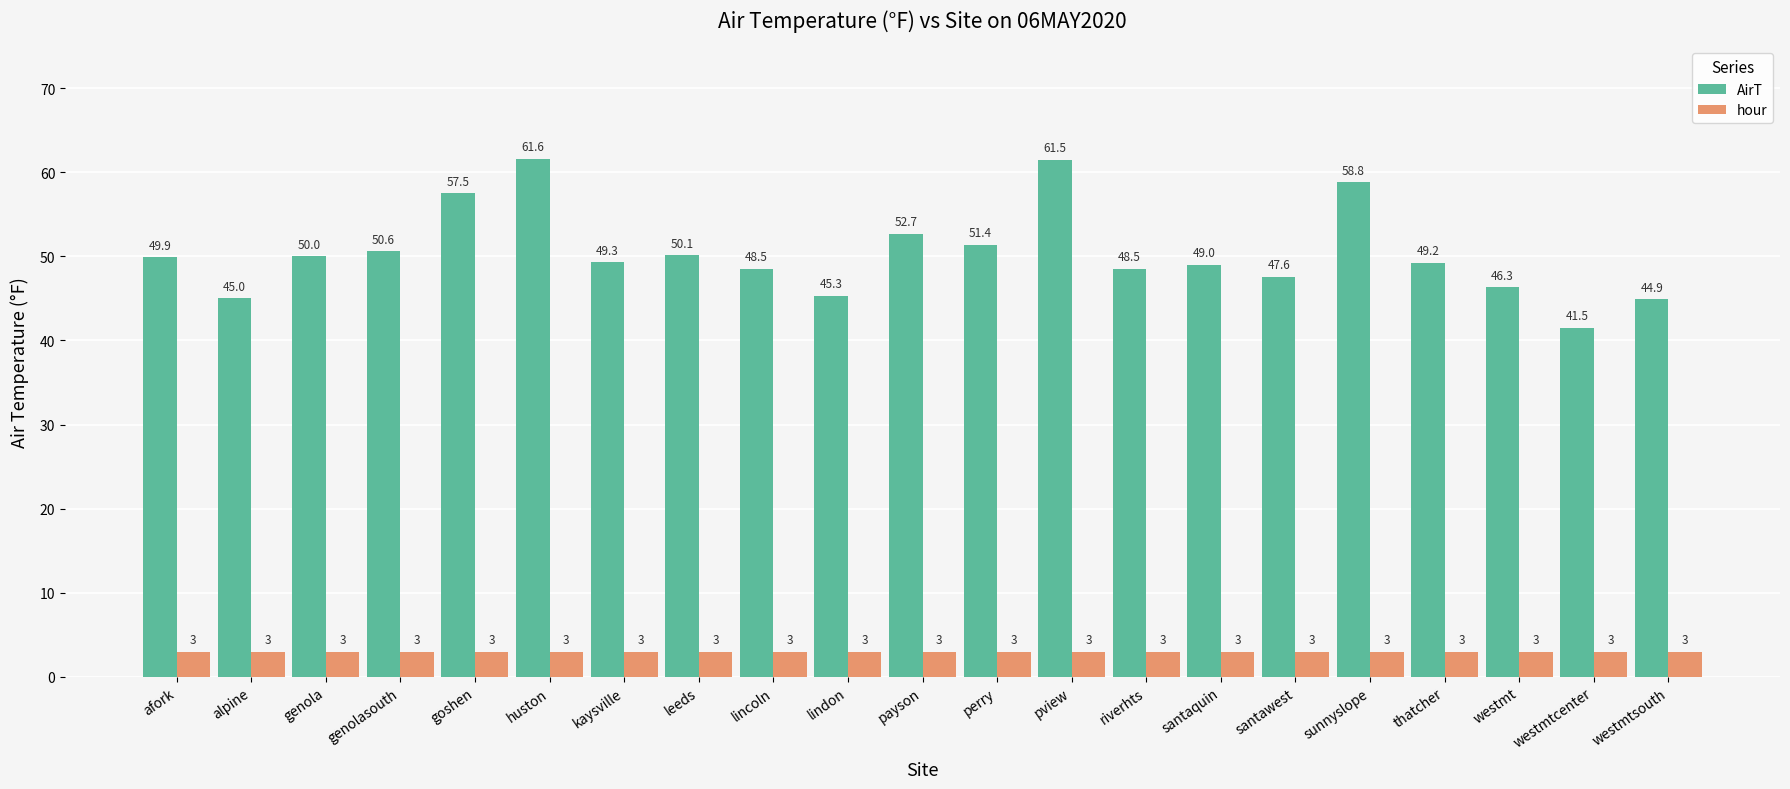

What position from the left is westmtcenter?

20